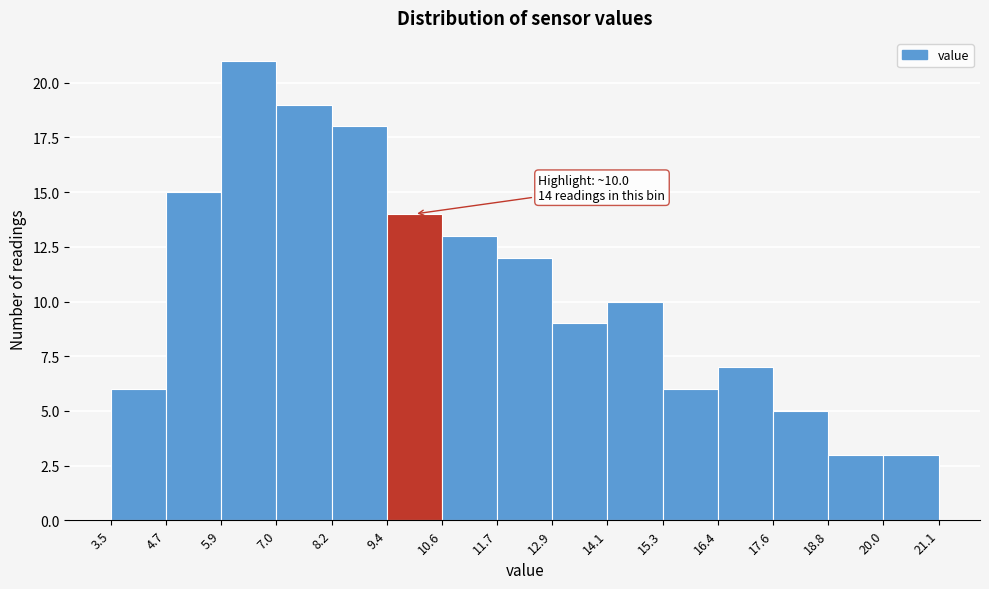

Over which range of the x-axis is the bar tallest?

5.9 to 7.0